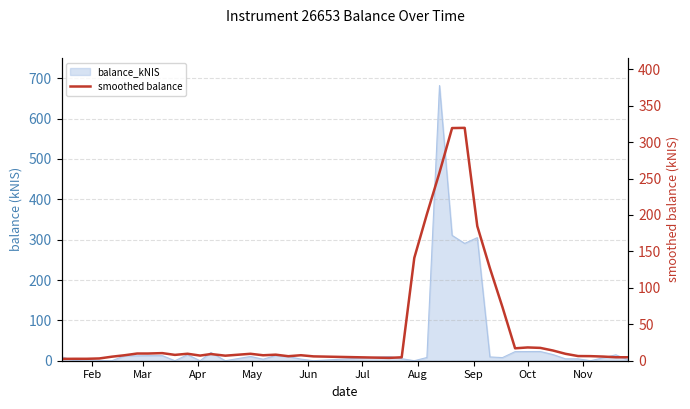

Which category has the lowest value across all series?

Feb